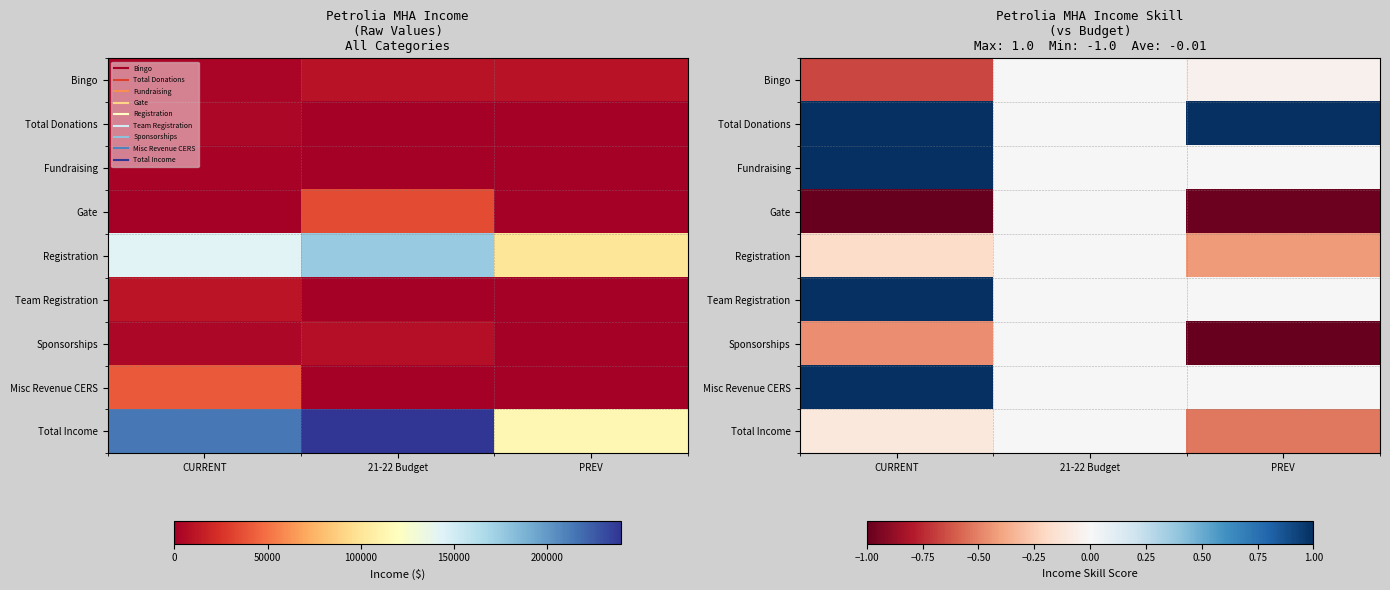

Is it true that Sponsorships equals -0.5 at CURRENT?

True